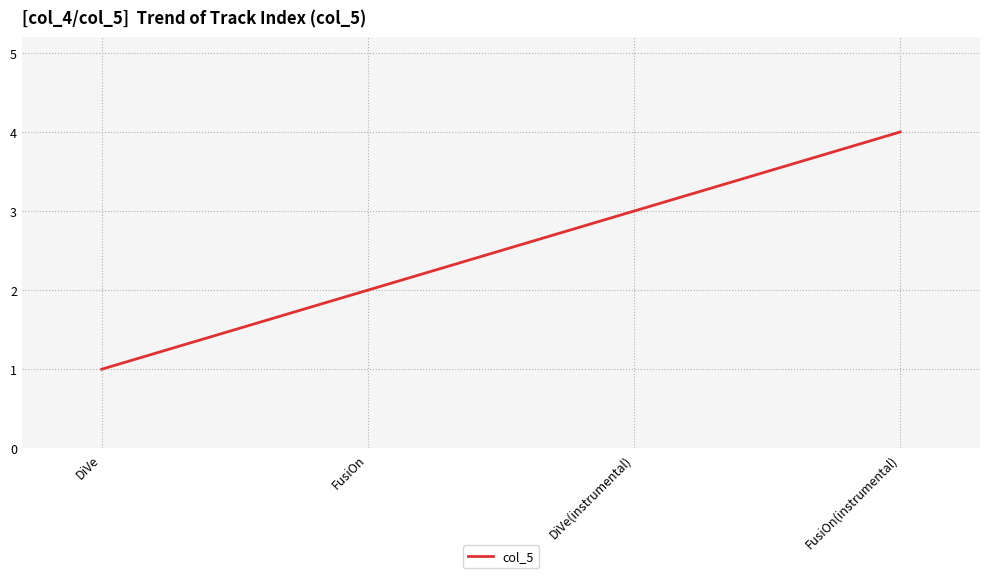

Is it true that the value at DiVe(instrumental) is 3?

True